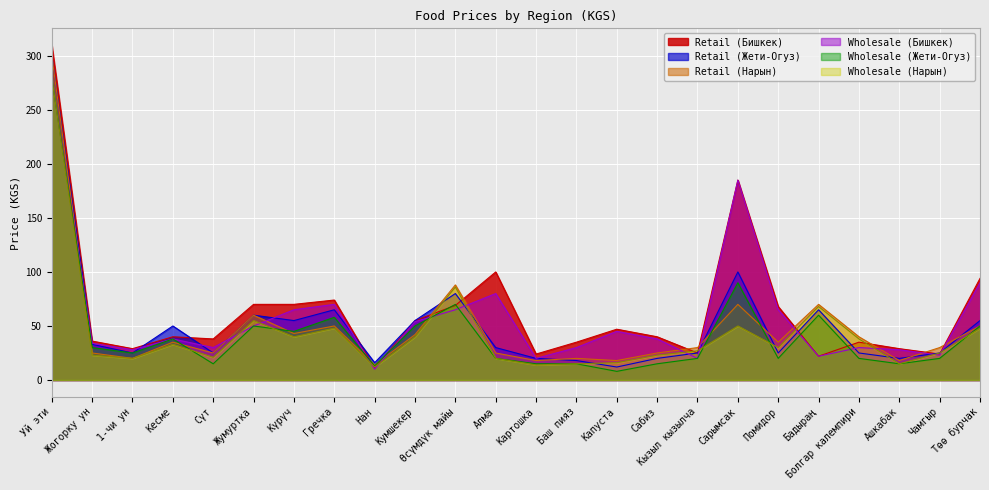

Rank the categories by Wholesale (Жети-Огуз) value from highest to lowest.

Уй эти, Сарымсак, Өсүмдүк майы, Бадыраң, Гречка, Жумуртка, Кумшекер, Төө бурчак, Күрүч, Кесме, Жогорку ун, 1-чи ун, Алма, Кызыл кызылча, Помидор, Болгар калемпири, Чамгыр, Сүт, Картошка, Баш пияз, Сабиз, Ашкабак, Нан, Капуста